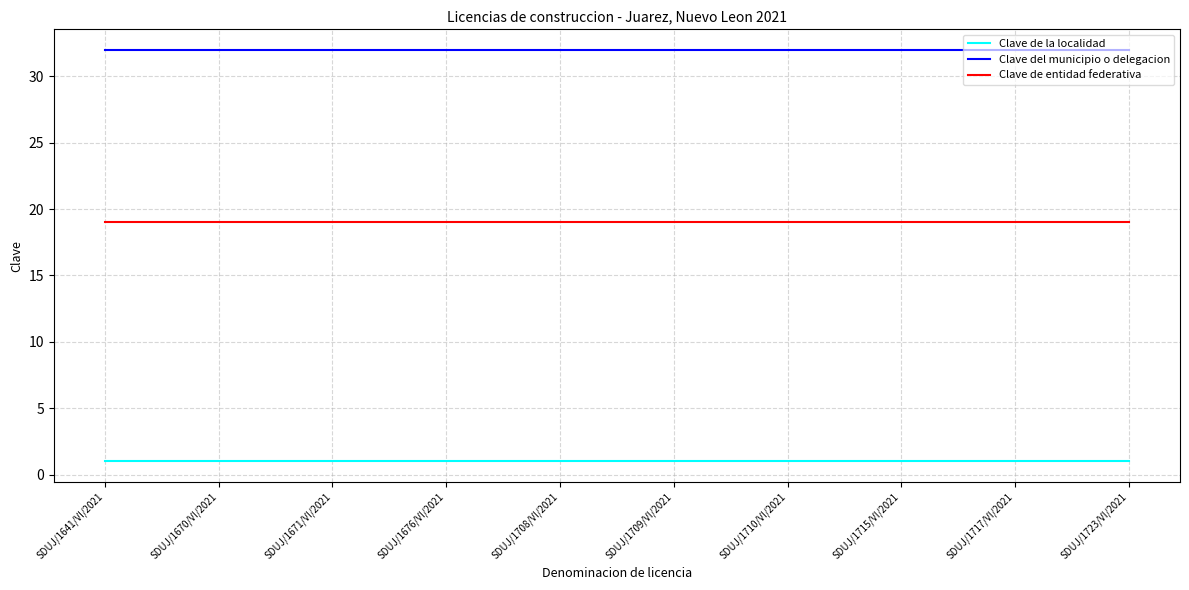

What are all the series names shown in the legend?

Clave de la localidad, Clave del municipio o delegacion, Clave de entidad federativa